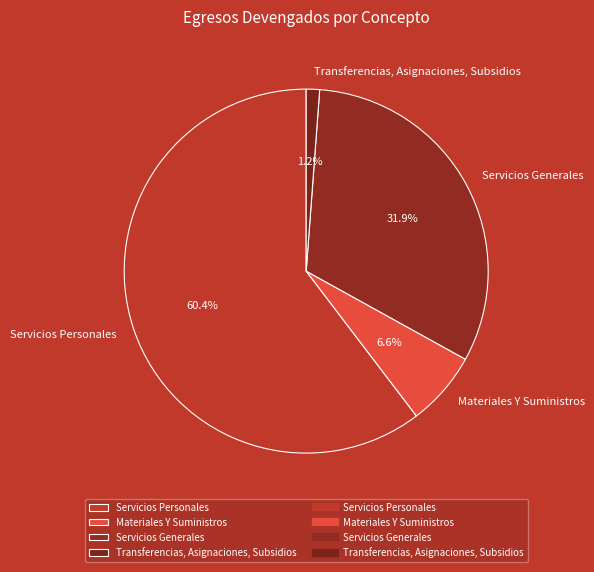

To the nearest percent, what is the difference between the Servicios Generales and Servicios Personales slice percentages?

28%